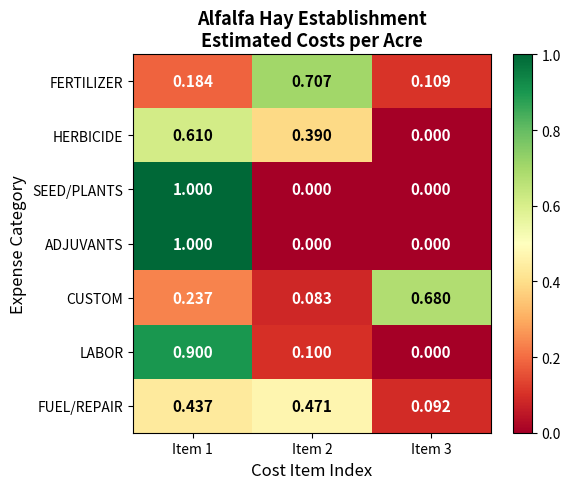

Between Item 2 and Item 3, which series saw the biggest shift?

FERTILIZER